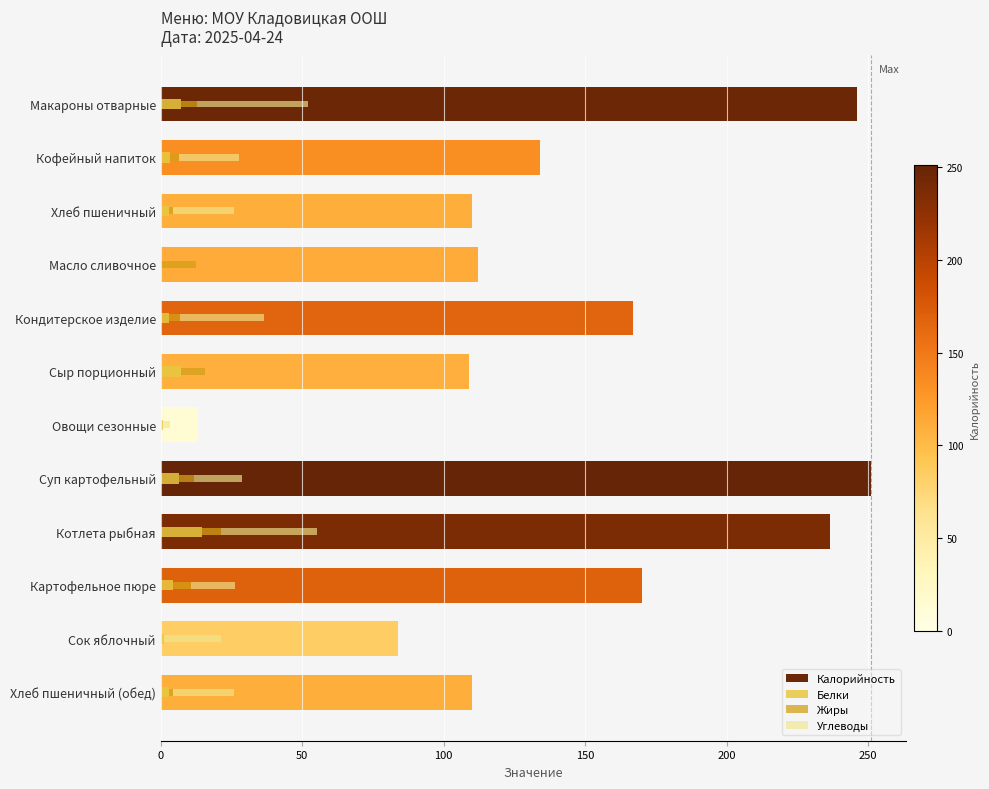

How many groups of bars are there?

12